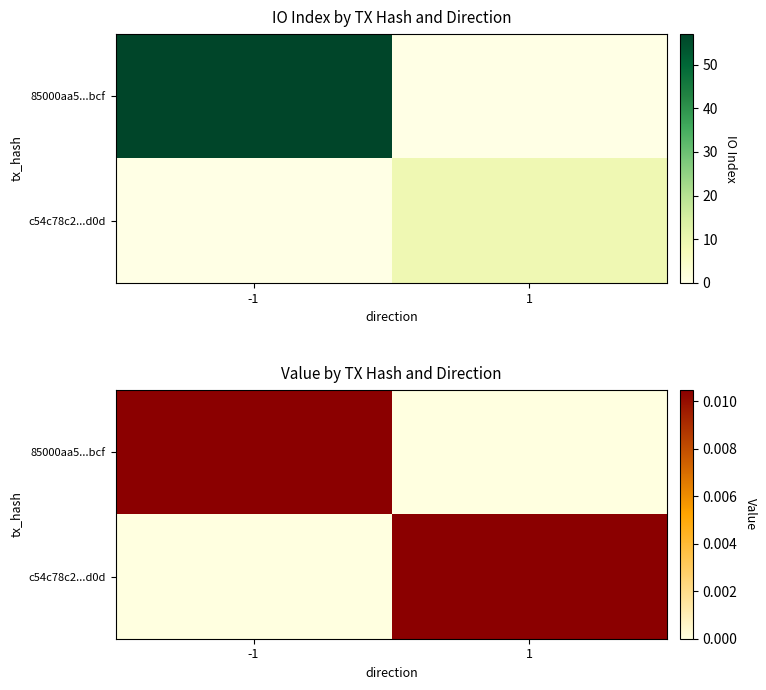

At which label does 85000aa5...bcf reach its peak?

-1